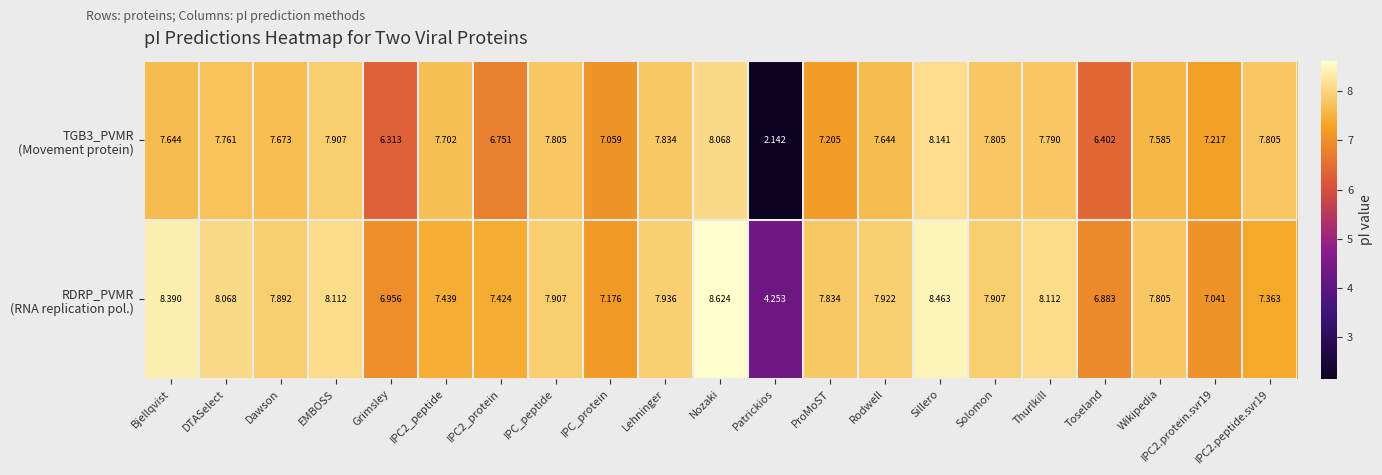

Which label corresponds to the largest value in the chart?

Nozaki